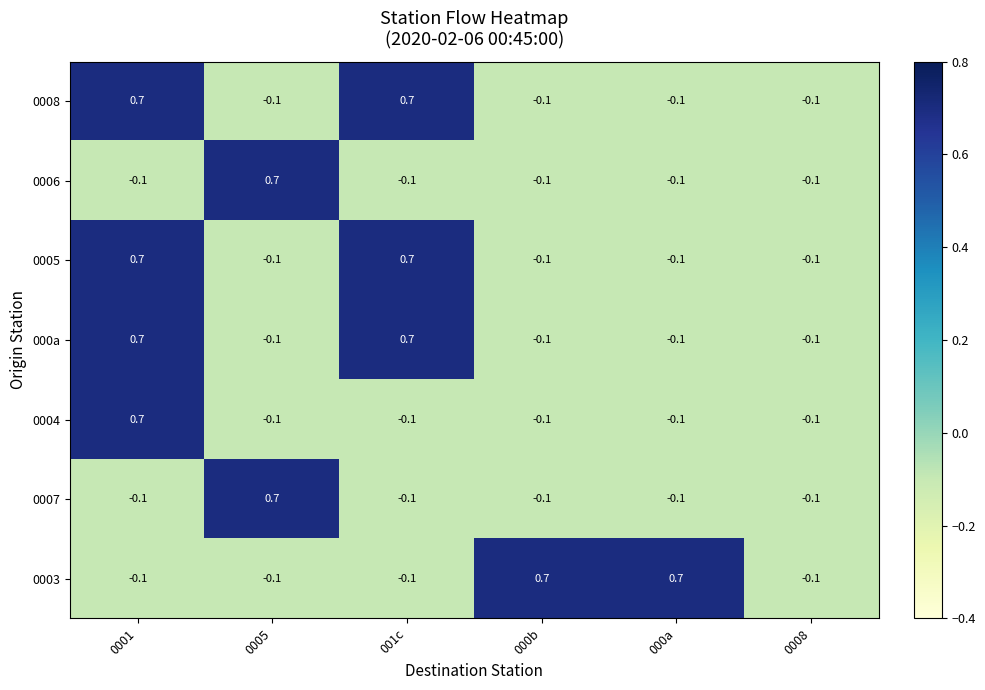

What is the maximum value for 0007?

0.7